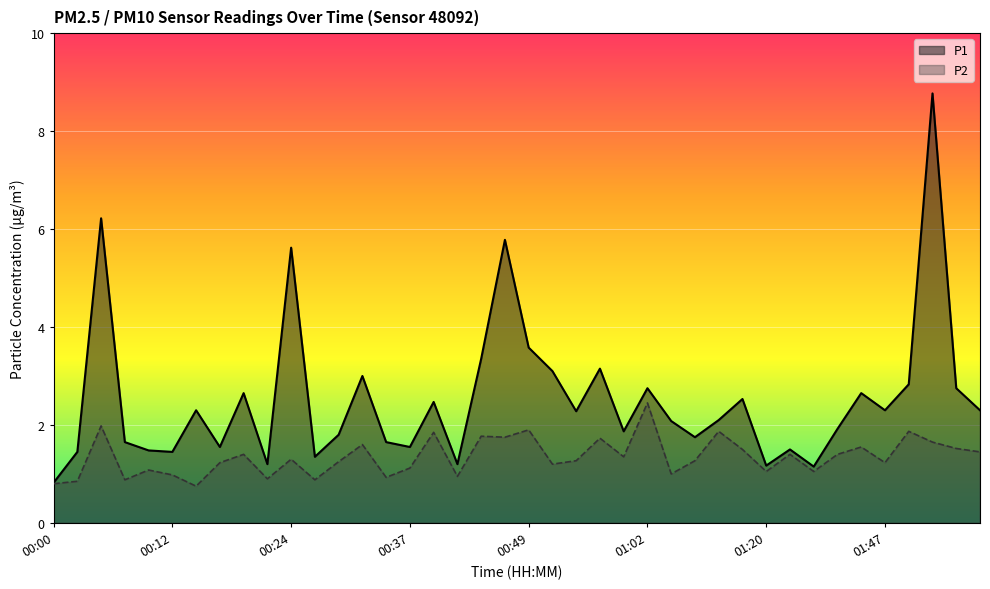

Reading left to right, transcribe all the data shown in this chart.

P1: 0.8	1.4	6.2	1.6	1.5	1.4	2.3	1.6	2.6	1.2	5.6	1.4	1.8	3.0	1.6	1.6	2.5	1.2	3.4	5.8	3.6	3.1	2.3	3.1	1.9	2.8	2.1	1.8	2.1	2.5	1.2	1.5	1.1	1.9	2.6	2.3	2.8	8.8	2.8	2.3
P2: 0.8	0.8	2.0	0.9	1.1	1.0	0.8	1.2	1.4	0.9	1.3	0.9	1.2	1.6	0.9	1.1	1.9	0.9	1.8	1.8	1.9	1.2	1.3	1.7	1.4	2.5	1.0	1.3	1.9	1.5	1.1	1.4	1.1	1.4	1.6	1.2	1.9	1.6	1.5	1.4